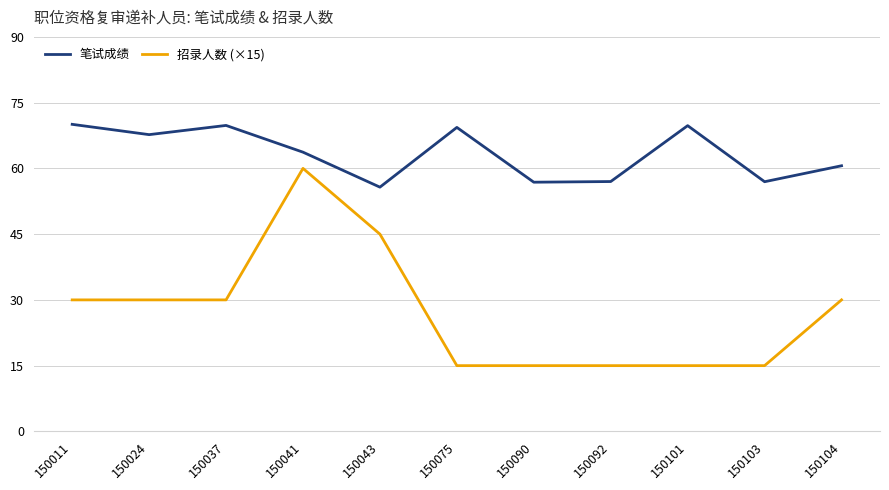

What is the total value across all series at 150092?

72.0